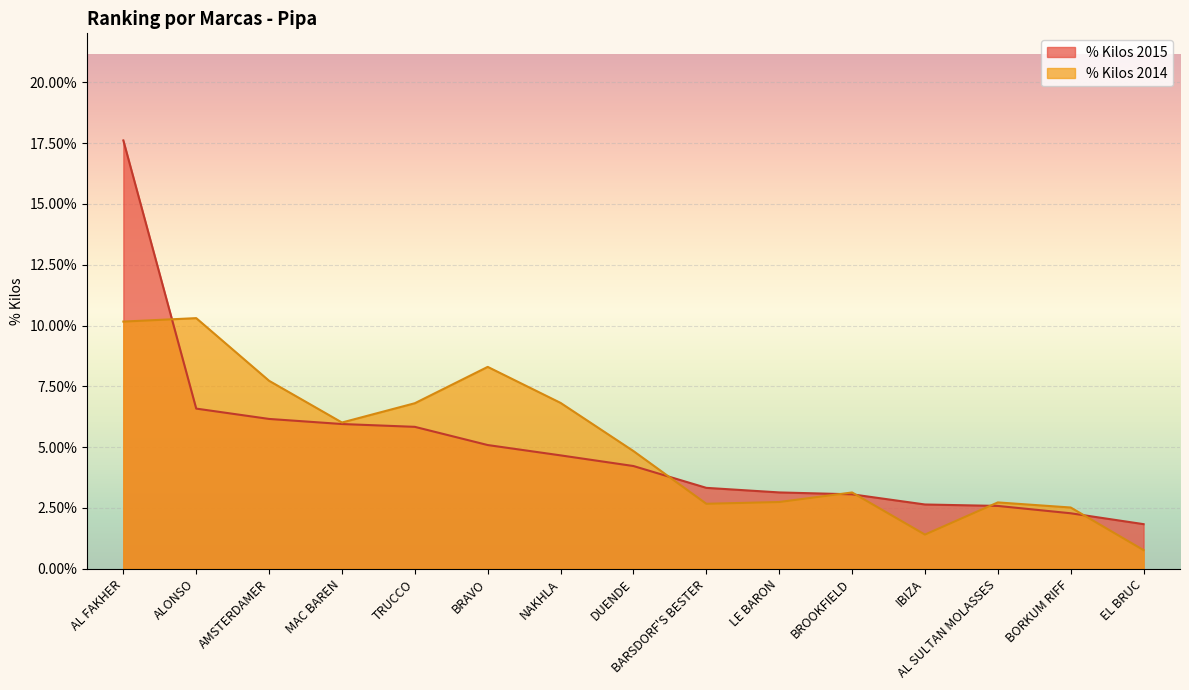

Reading left to right, list all the values displayed in this chart.

% Kilos 2015: AL FAKHER=0.2	ALONSO=0.1	AMSTERDAMER=0.1	MAC BAREN=0.1	TRUCCO=0.1	BRAVO=0.1	NAKHLA=0.0	DUENDE=0.0	BARSDORF'S BESTER=0.0	LE BARON=0.0	BROOKFIELD=0.0	IBIZA=0.0	AL SULTAN MOLASSES=0.0	BORKUM RIFF=0.0	EL BRUC=0.0
% Kilos 2014: AL FAKHER=0.1	ALONSO=0.1	AMSTERDAMER=0.1	MAC BAREN=0.1	TRUCCO=0.1	BRAVO=0.1	NAKHLA=0.1	DUENDE=0.0	BARSDORF'S BESTER=0.0	LE BARON=0.0	BROOKFIELD=0.0	IBIZA=0.0	AL SULTAN MOLASSES=0.0	BORKUM RIFF=0.0	EL BRUC=0.0